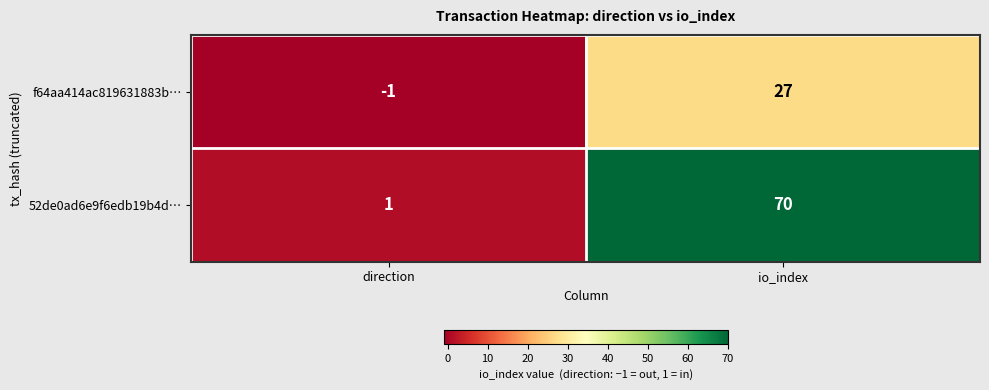

Reading right to left, transcribe all the data shown in this chart.

f64aa414ac819631883b…: 27	-1
52de0ad6e9f6edb19b4d…: 70	1